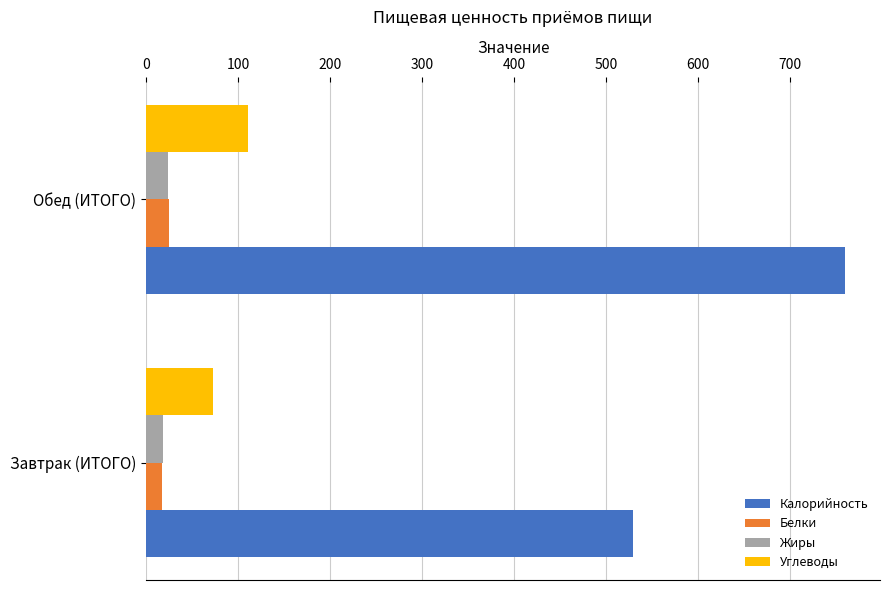

What is the highest value of the Белки series?

24.9